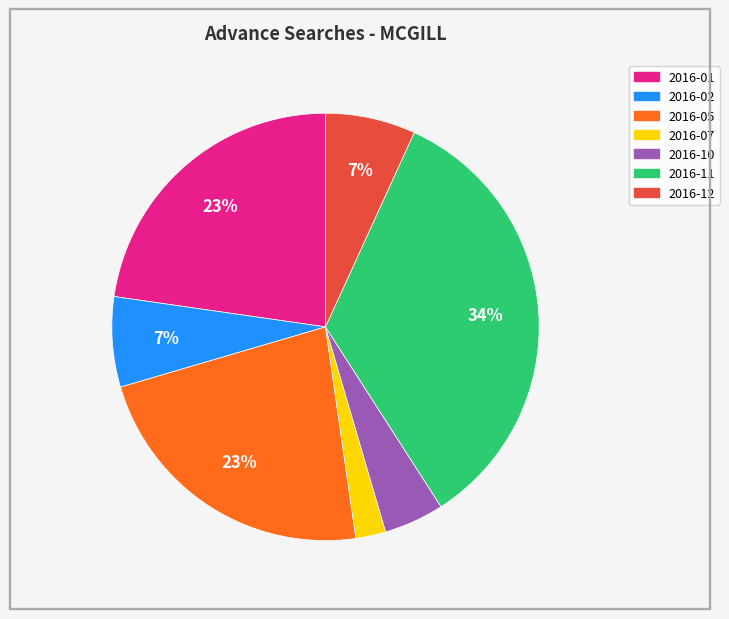

Count the number of slices in the pie.

7